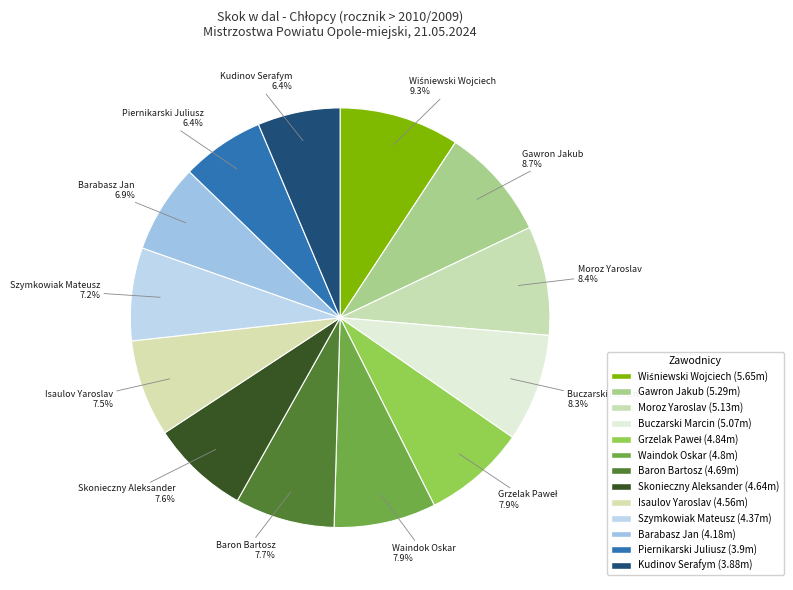

True or false: Skonieczny Aleksander accounts for 13% of the total.

False